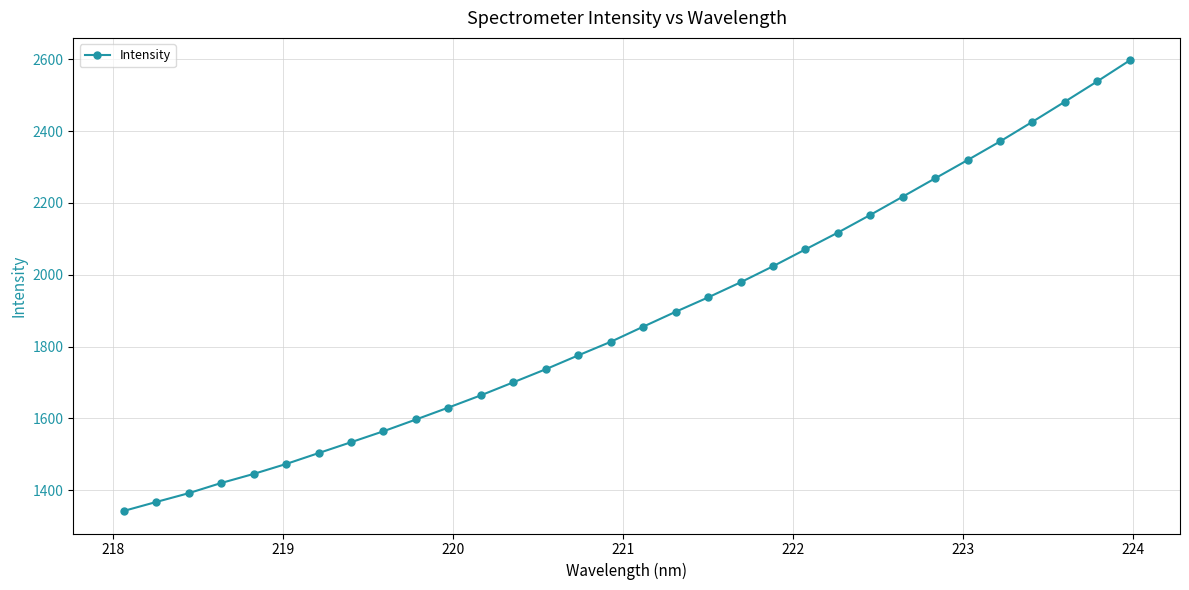

Does the chart display data point markers on the line(s)?

Yes